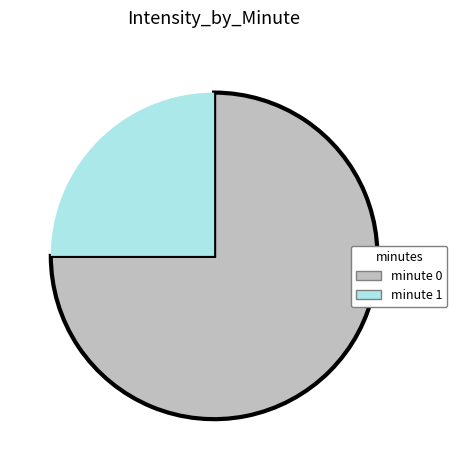

How many slices are in this pie chart?

2